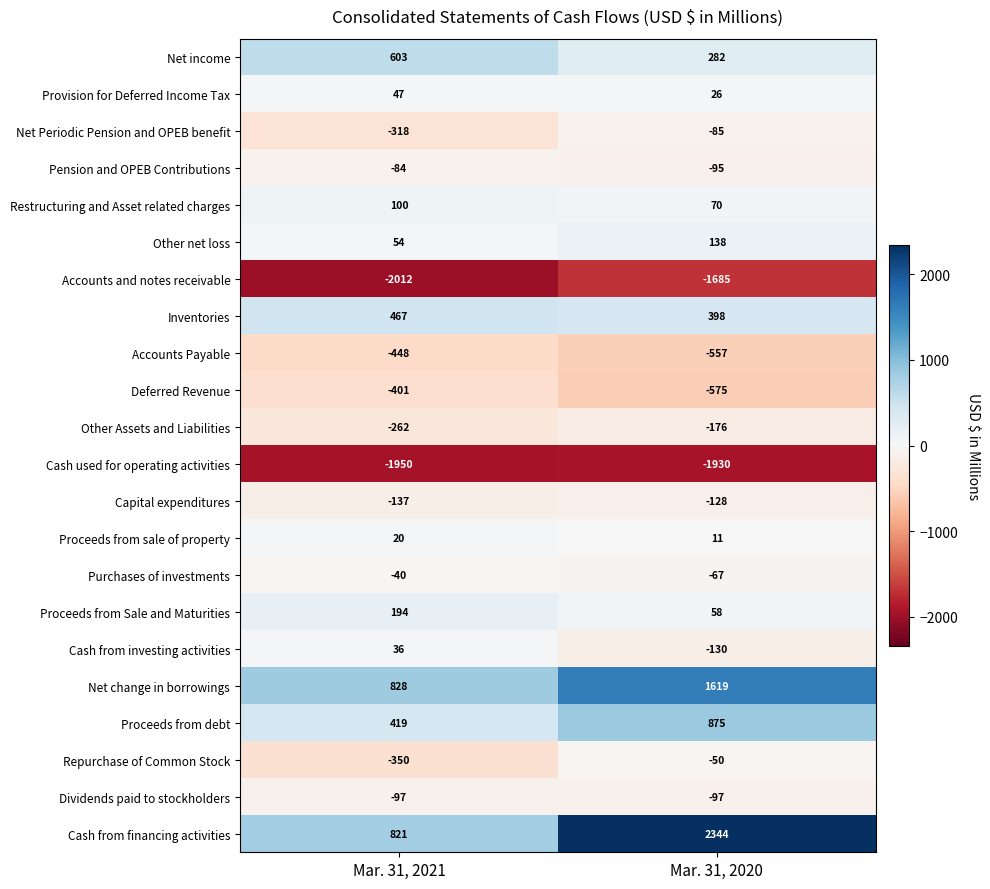

What is the smallest value displayed?

-2012